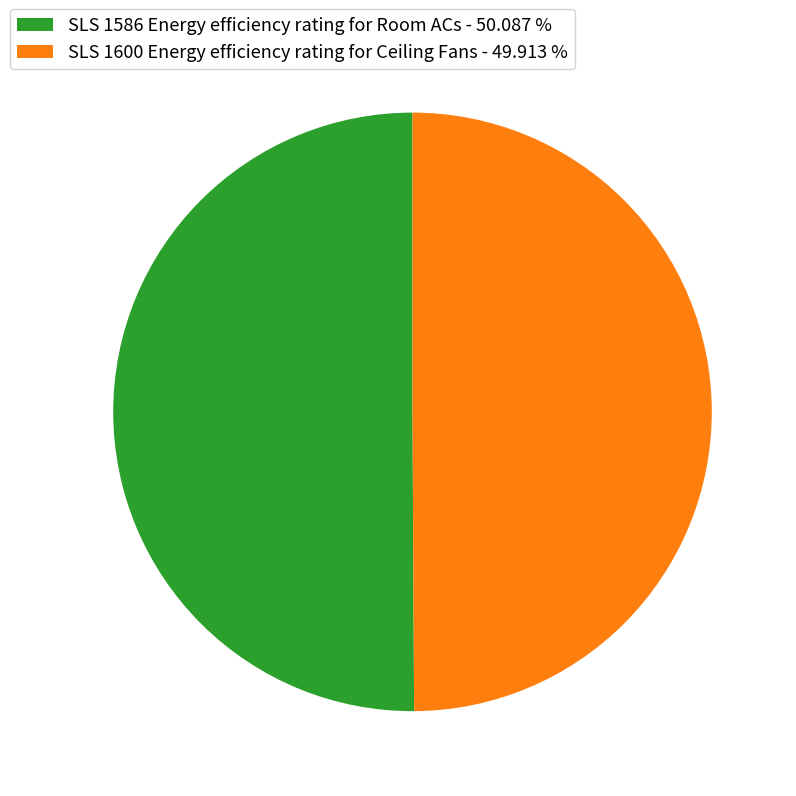

What percentage is the SLS 1600 Energy efficiency rating for Ceiling Fans slice, to the nearest percent?

50%